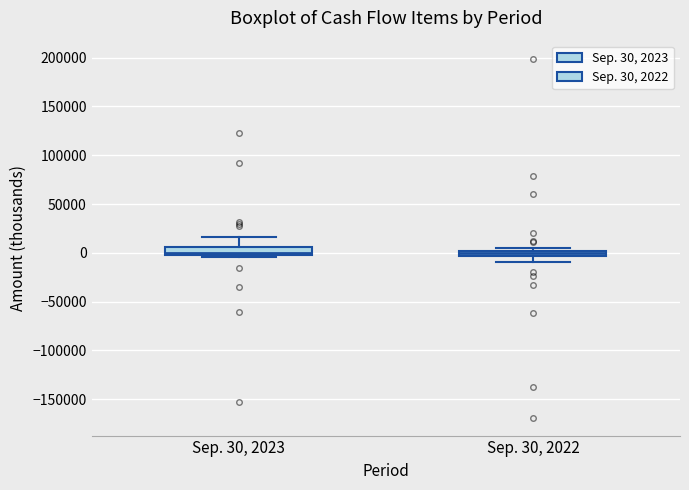

Where is the lower edge of the box for Sep. 30, 2023 on the y-axis? The values are not printed on the chart, so give them approximately, as read against the axis.

-5000